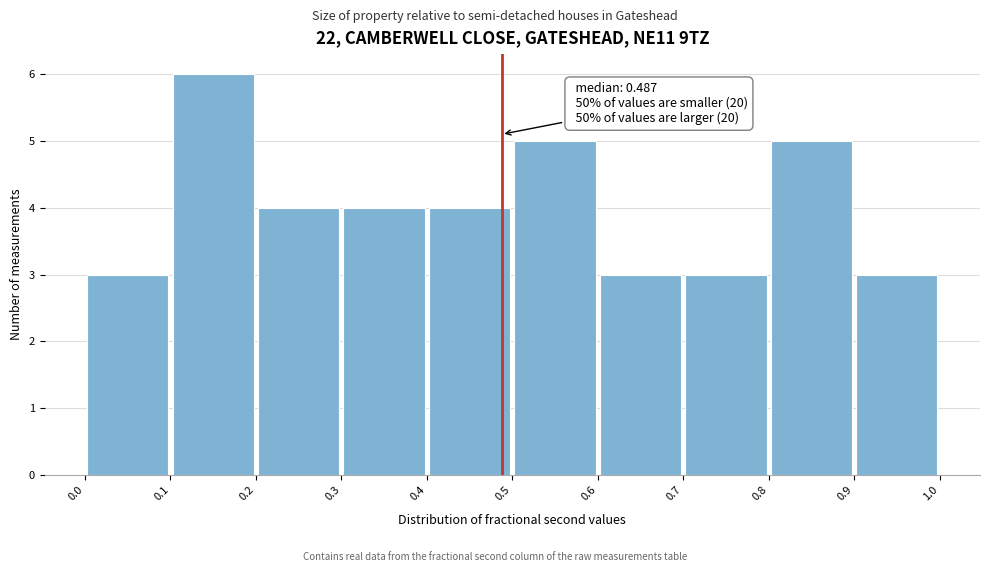

Over which range of the x-axis is the bar tallest?

0.1 to 0.2